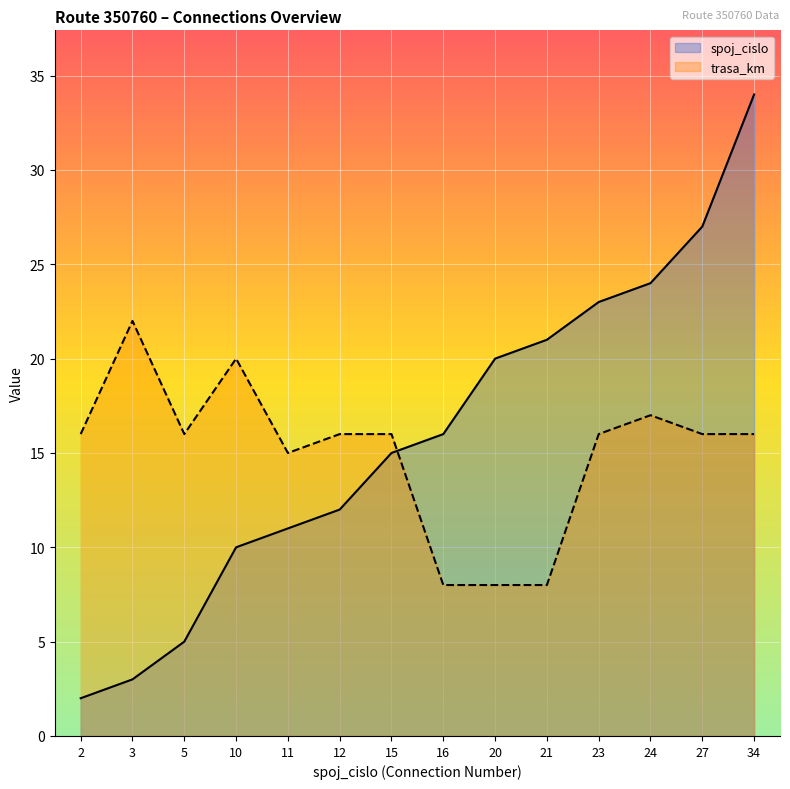

Reading left to right, what are all the values shown in this chart?

spoj_cislo: 2	3	5	10	11	12	15	16	20	21	23	24	27	34
trasa_km: 16	22	16	20	15	16	16	8	8	8	16	17	16	16